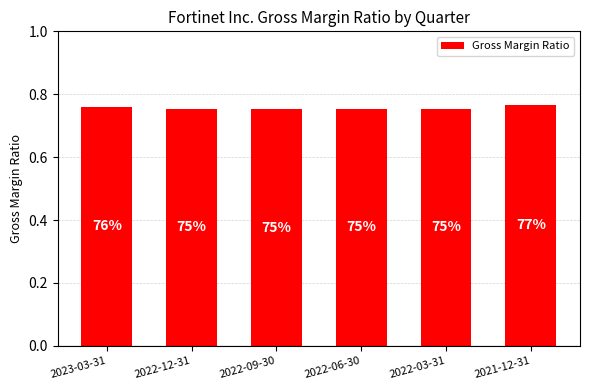

How many bars are there in total?

6